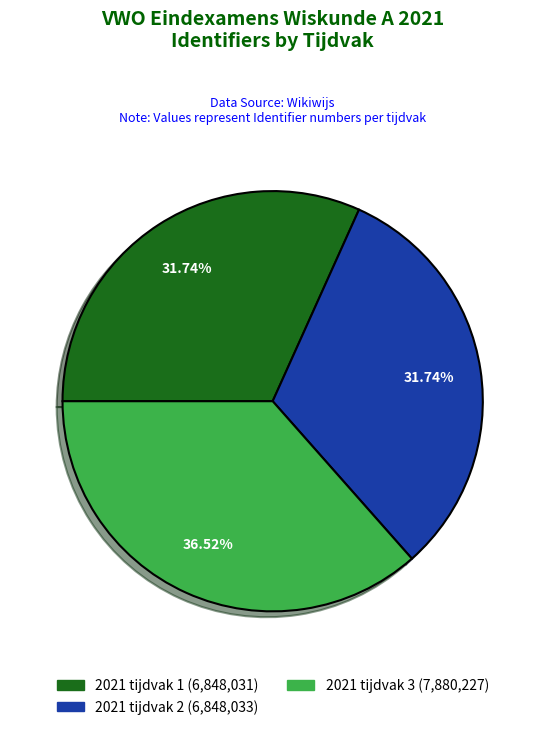

Does 2021 tijdvak 1 account for over 50% of the chart?

No